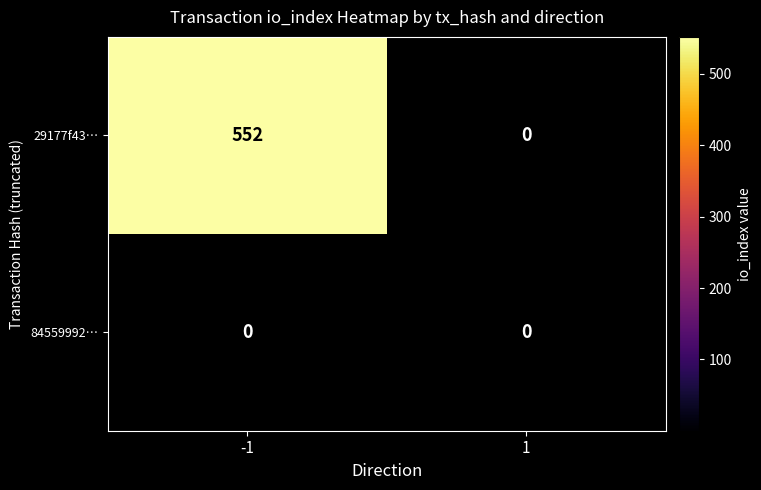

Count the number of categories in the chart.

2